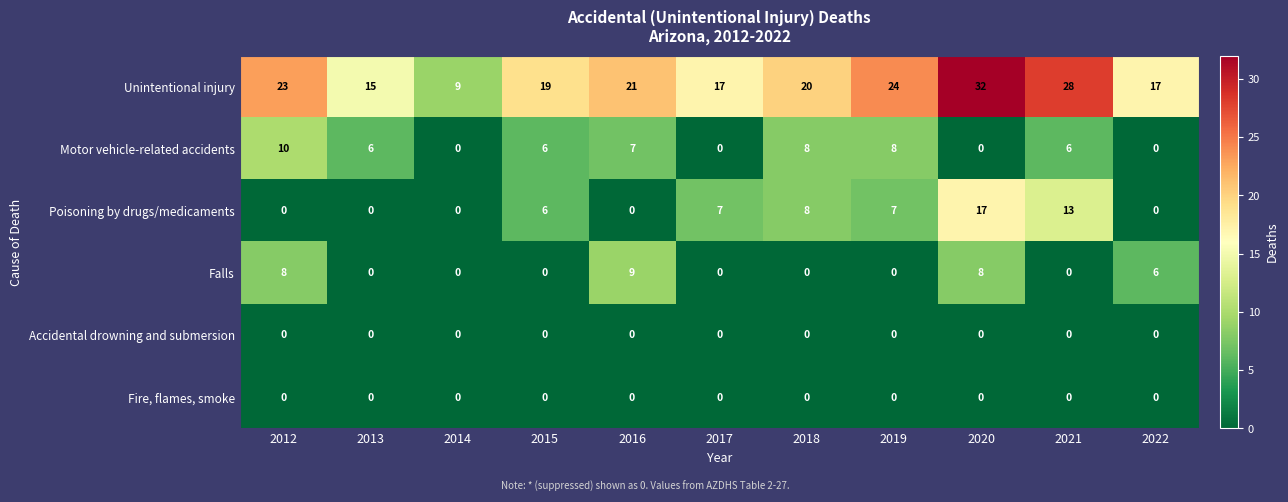

At how many categories does at least one series exceed 8?

11